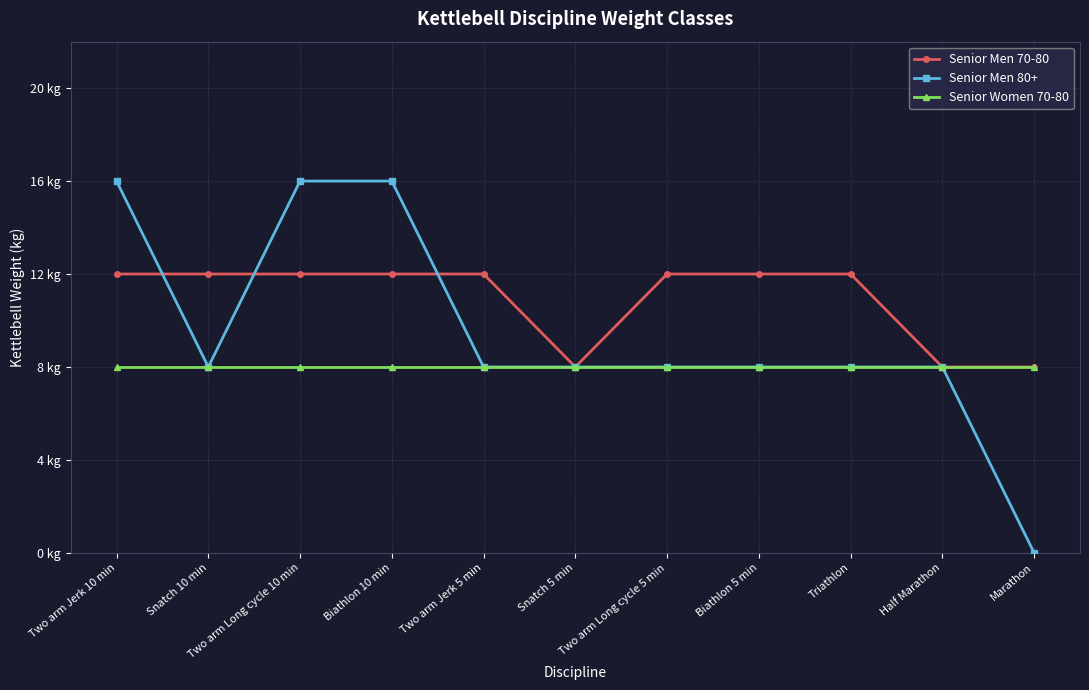

The value of Senior Men 80+ at Snatch 5 min is 8. True or false?

True